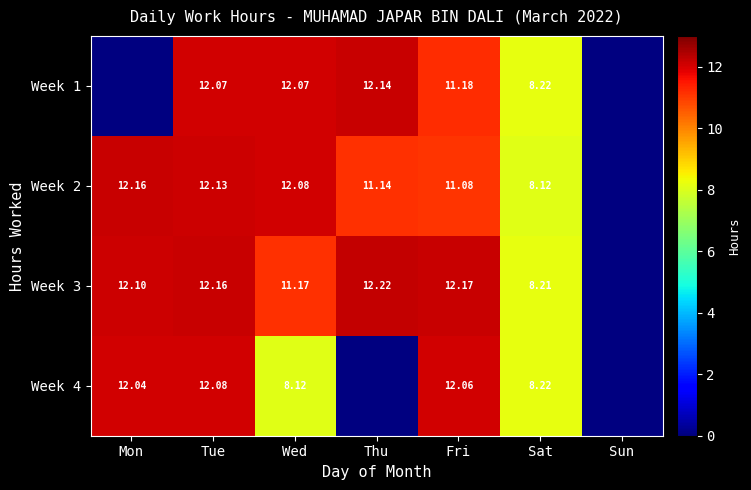

What is the maximum value for Week 2?

12.2